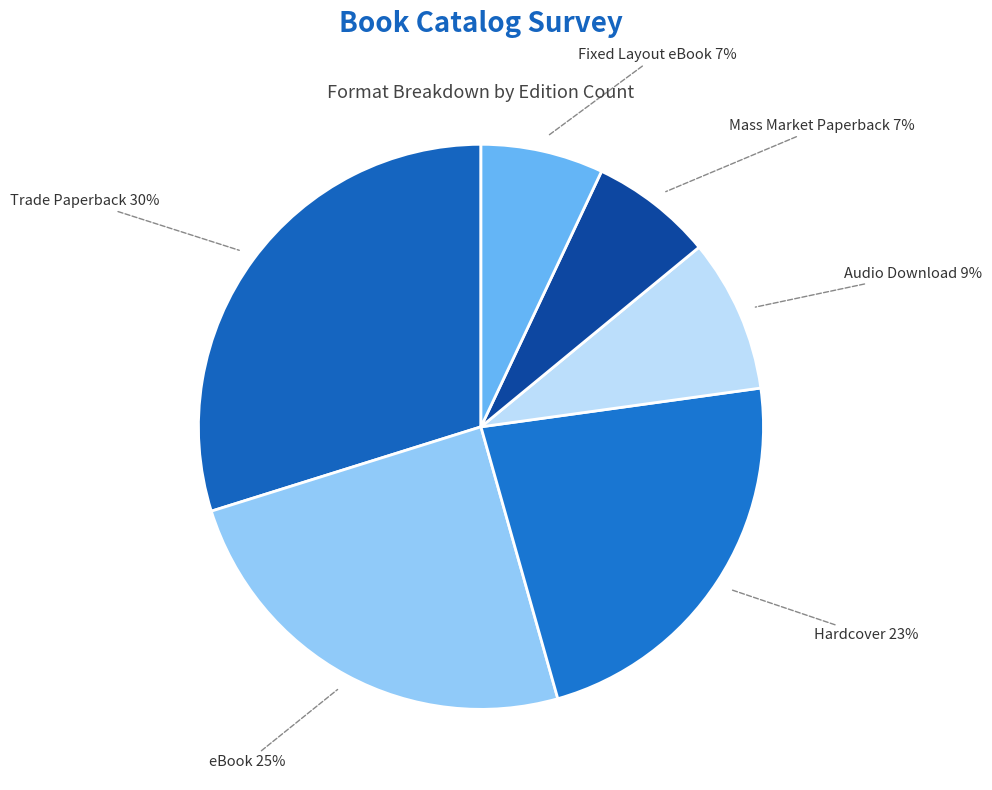

Which has a higher value, Audio Download or Hardcover?

Hardcover